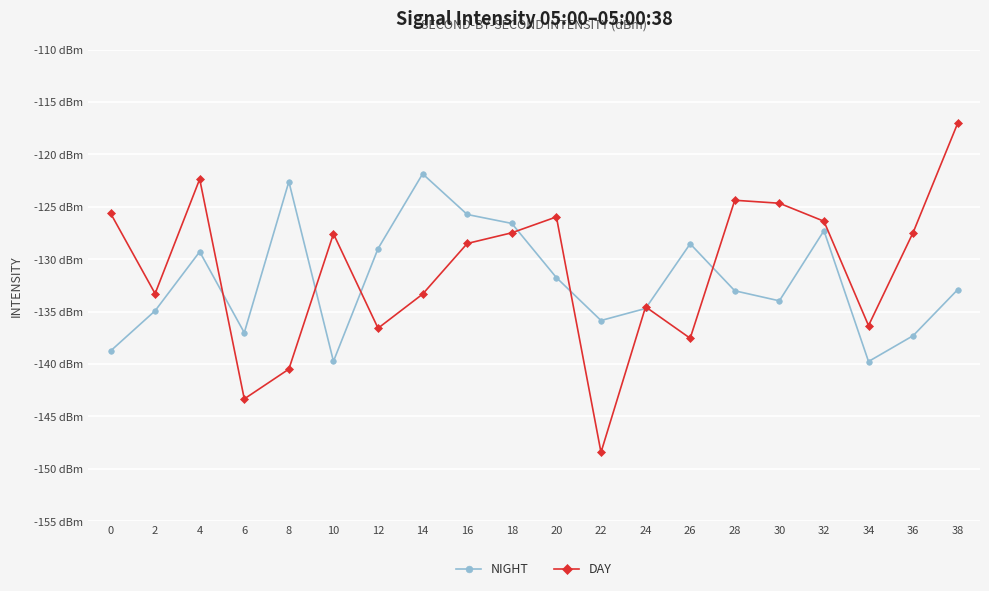

What are all the series names shown in the legend?

NIGHT, DAY